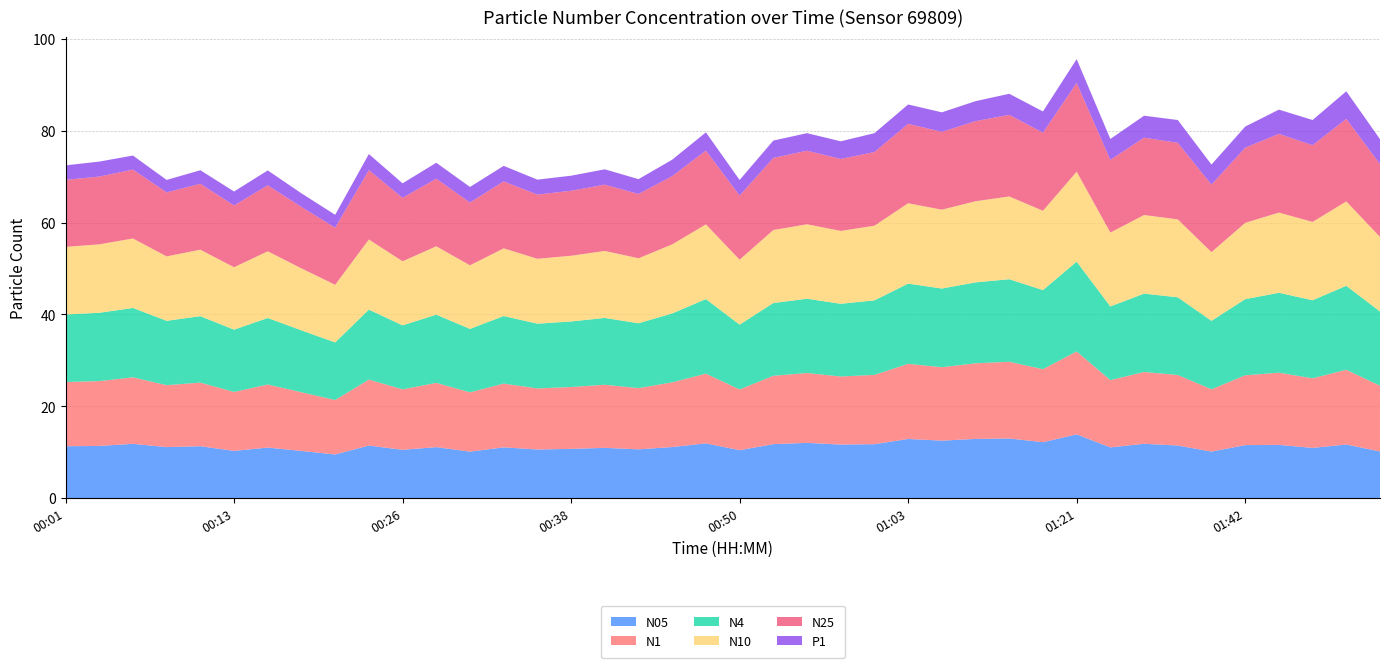

Reading left to right, extract all data points from this chart.

N05: 00:01=11.3	00:04=11.4	00:06=11.8	00:08=11.1	00:11=11.3	00:13=10.3	00:16=11.0	00:18=10.3	00:21=9.5	00:23=11.4	00:26=10.5	00:28=11.1	00:30=10.1	00:33=11.1	00:35=10.6	00:38=10.7	00:40=10.9	00:43=10.6	00:45=11.1	00:48=11.9	00:50=10.4	00:53=11.8	00:55=12.0	00:58=11.7	01:00=11.7	01:03=12.9	01:05=12.5	01:07=12.9	01:10=13.0	01:18=12.2	01:21=13.9	01:32=11.0	01:35=11.8	01:37=11.4	01:40=10.1	01:42=11.5	01:45=11.6	01:51=10.9	01:53=11.7	01:56=10.2
N1: 00:01=14.0	00:04=14.1	00:06=14.5	00:08=13.5	00:11=13.8	00:13=12.8	00:16=13.7	00:18=12.8	00:21=11.9	00:23=14.4	00:26=13.2	00:28=14.0	00:30=12.9	00:33=13.9	00:35=13.3	00:38=13.5	00:40=13.7	00:43=13.3	00:45=14.1	00:48=15.2	00:50=13.2	00:53=14.9	00:55=15.2	00:58=14.8	01:00=15.1	01:03=16.4	01:05=16.0	01:07=16.5	01:10=16.7	01:18=15.9	01:21=18.1	01:32=14.7	01:35=15.6	01:37=15.4	01:40=13.6	01:42=15.2	01:45=15.7	01:51=15.2	01:53=16.3	01:56=14.3
N4: 00:01=14.7	00:04=14.9	00:06=15.1	00:08=14.0	00:11=14.5	00:13=13.6	00:16=14.5	00:18=13.5	00:21=12.5	00:23=15.2	00:26=13.9	00:28=14.8	00:30=13.8	00:33=14.7	00:35=14.1	00:38=14.3	00:40=14.6	00:43=14.1	00:45=15.0	00:48=16.2	00:50=14.1	00:53=15.8	00:55=16.2	00:58=15.8	01:00=16.2	01:03=17.5	01:05=17.1	01:07=17.6	01:10=18.0	01:18=17.2	01:21=19.5	01:32=16.0	01:35=17.1	01:37=16.9	01:40=14.9	01:42=16.6	01:45=17.4	01:51=17.0	01:53=18.3	01:56=16.2
N10: 00:01=14.7	00:04=14.9	00:06=15.1	00:08=14.0	00:11=14.5	00:13=13.6	00:16=14.5	00:18=13.5	00:21=12.6	00:23=15.3	00:26=14.0	00:28=14.9	00:30=13.8	00:33=14.7	00:35=14.1	00:38=14.3	00:40=14.6	00:43=14.2	00:45=15.0	00:48=16.3	00:50=14.1	00:53=15.9	00:55=16.2	00:58=15.9	01:00=16.3	01:03=17.5	01:05=17.2	01:07=17.7	01:10=18.0	01:18=17.3	01:21=19.6	01:32=16.1	01:35=17.1	01:37=17.0	01:40=15.0	01:42=16.6	01:45=17.5	01:51=17.1	01:53=18.4	01:56=16.2
N25: 00:01=14.6	00:04=14.8	00:06=15.0	00:08=13.9	00:11=14.4	00:13=13.4	00:16=14.4	00:18=13.4	00:21=12.4	00:23=15.1	00:26=13.8	00:28=14.7	00:30=13.7	00:33=14.6	00:35=14.0	00:38=14.2	00:40=14.4	00:43=14.0	00:45=14.9	00:48=16.1	00:50=14.0	00:53=15.7	00:55=16.0	00:58=15.7	01:00=16.0	01:03=17.3	01:05=16.9	01:07=17.4	01:10=17.8	01:18=17.0	01:21=19.3	01:32=15.8	01:35=16.8	01:37=16.7	01:40=14.7	01:42=16.4	01:45=17.1	01:51=16.7	01:53=18.0	01:56=15.9
P1: 00:01=3.2	00:04=3.3	00:06=3.1	00:08=2.7	00:11=2.9	00:13=3.0	00:16=3.2	00:18=3.0	00:21=2.8	00:23=3.5	00:26=3.2	00:28=3.5	00:30=3.4	00:33=3.4	00:35=3.3	00:38=3.3	00:40=3.3	00:43=3.2	00:45=3.6	00:48=4.0	00:50=3.4	00:53=3.8	00:55=3.8	00:58=3.8	01:00=4.1	01:03=4.2	01:05=4.2	01:07=4.3	01:10=4.6	01:18=4.6	01:21=5.2	01:32=4.6	01:35=4.8	01:37=5.0	01:40=4.4	01:42=4.6	01:45=5.3	01:51=5.5	01:53=6.0	01:56=5.4